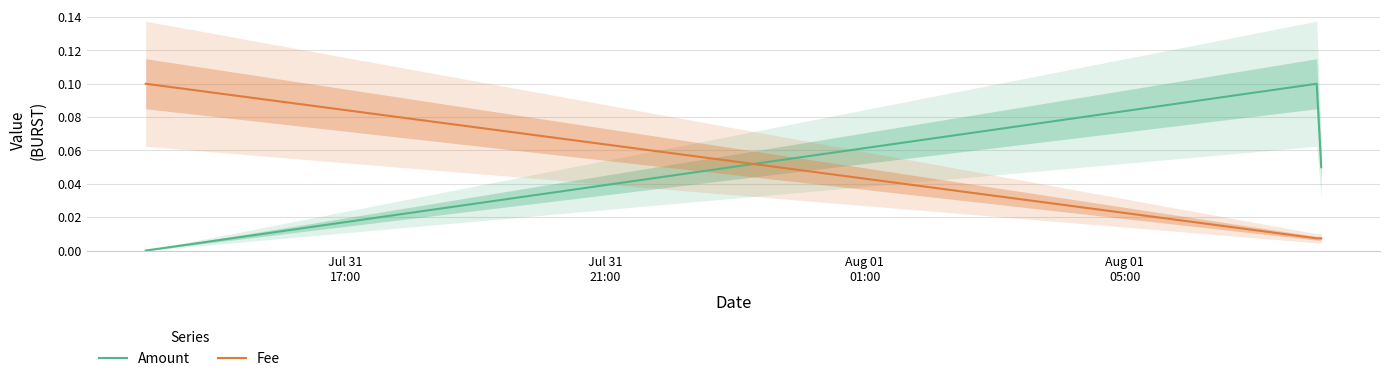

What is the sum of all Amount values?

0.2